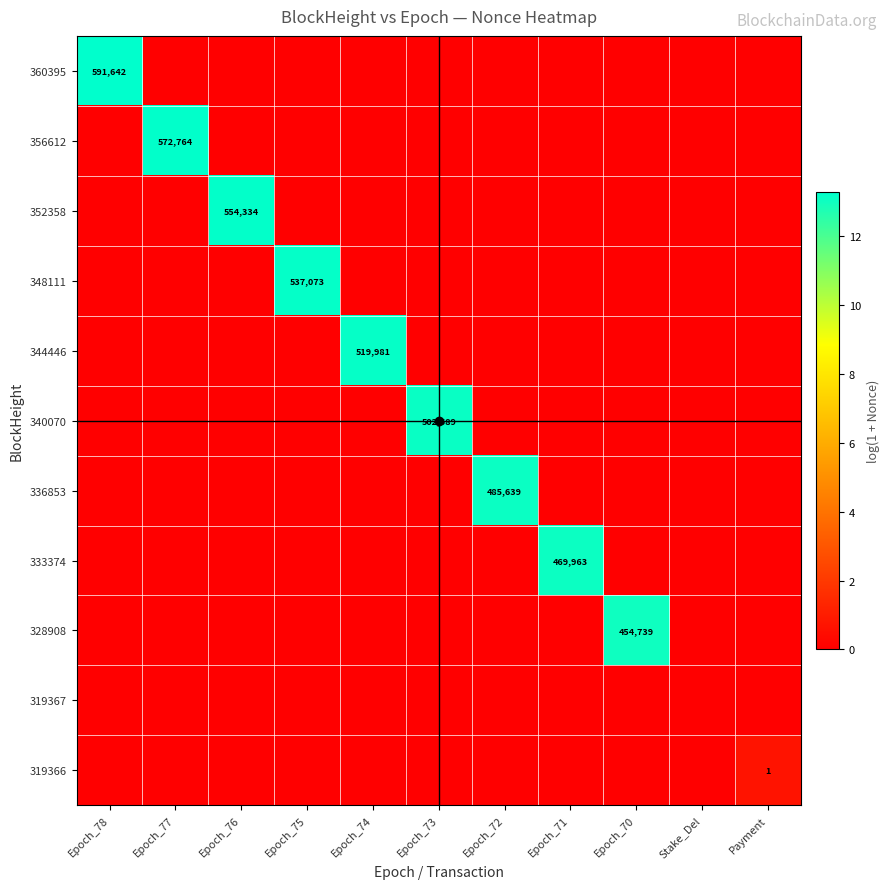

Which series has the largest range (max minus min)?

360395